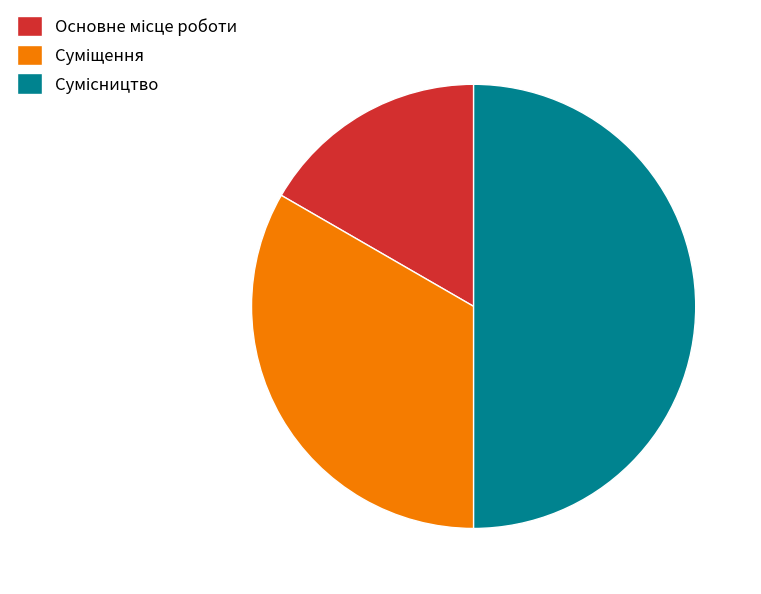

What percentage is the Сумісництво slice, to the nearest percent?

50%